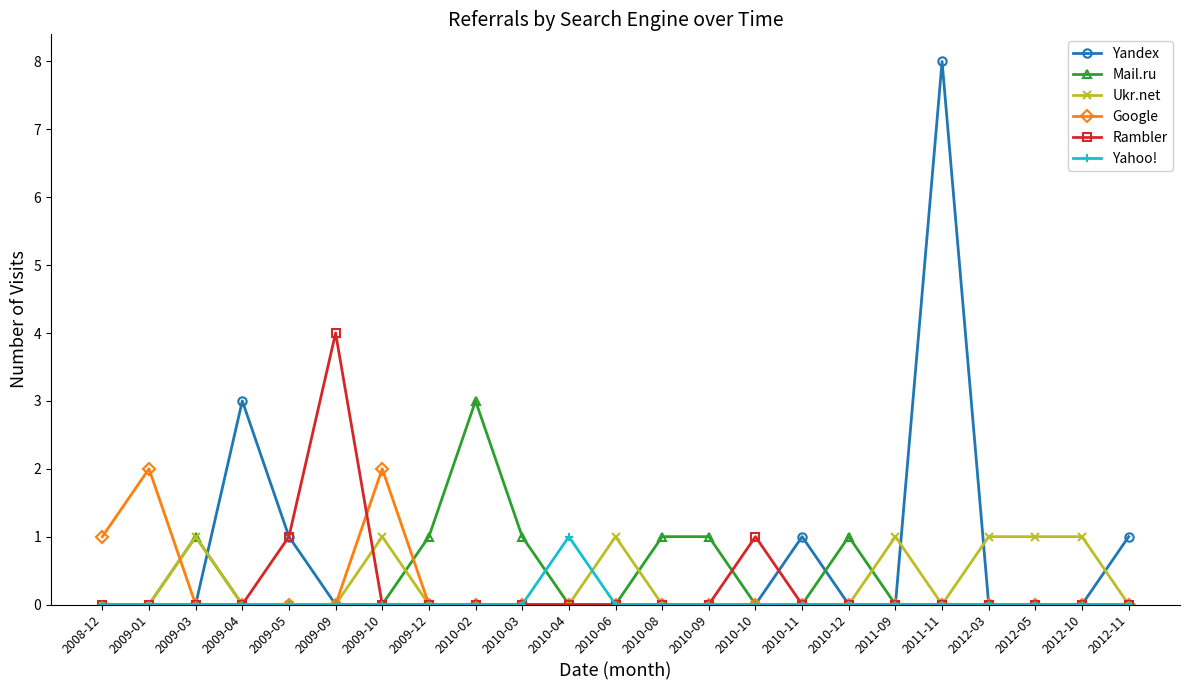

At which category does the chart reach its peak across all series?

2011-11